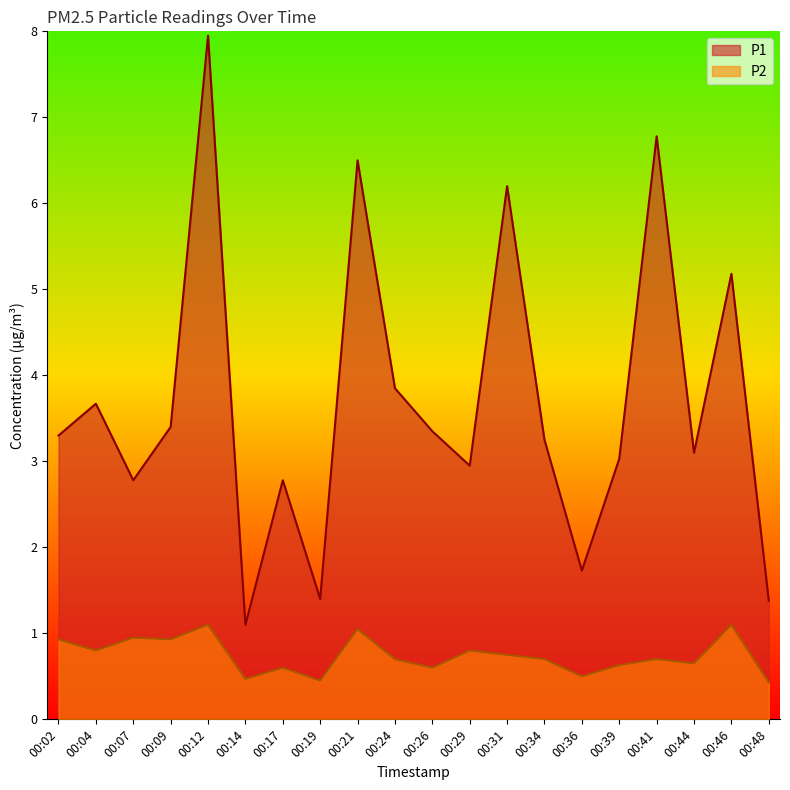

Is the value of P2 at 00:36 greater than the value of P1 at 00:39?

No